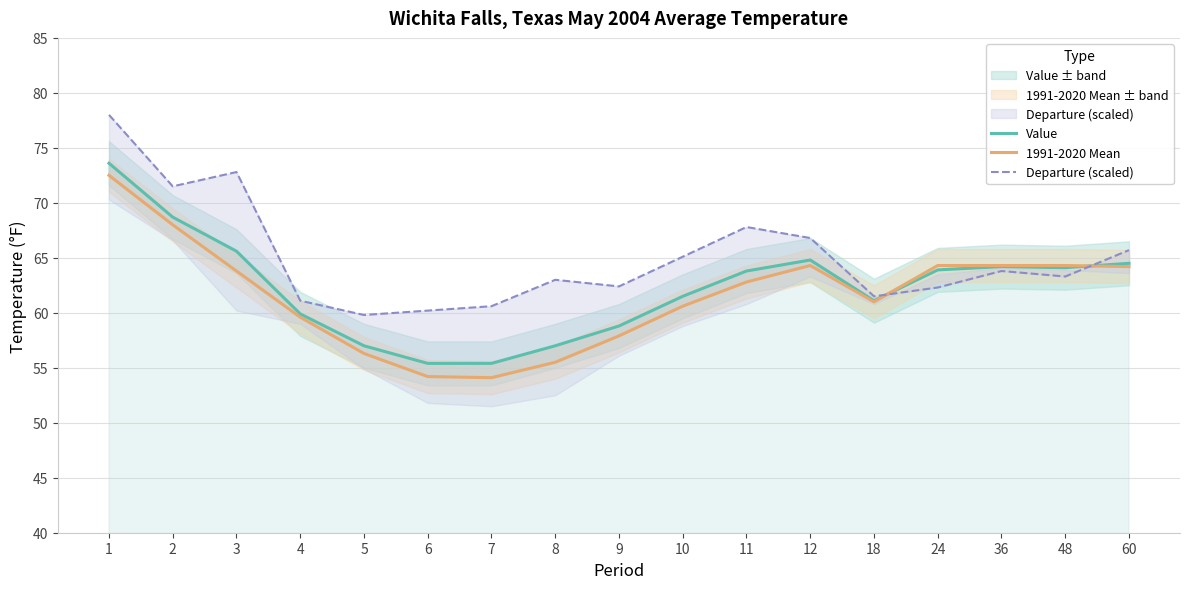

How many interior local peaks does the 1991-2020 Mean series have?

1